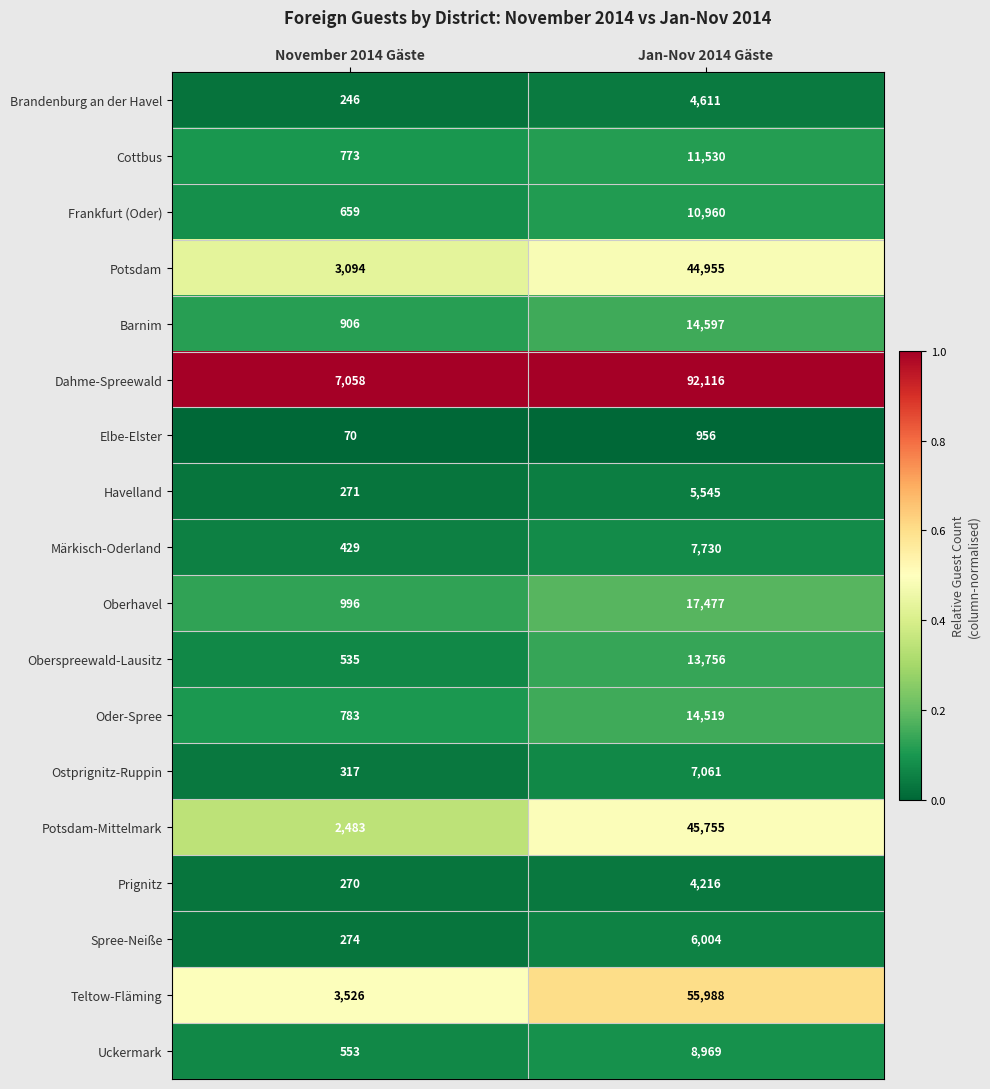

What is the sum of the Potsdam values at Jan-Nov 2014 Gäste and November 2014 Gäste?

48049